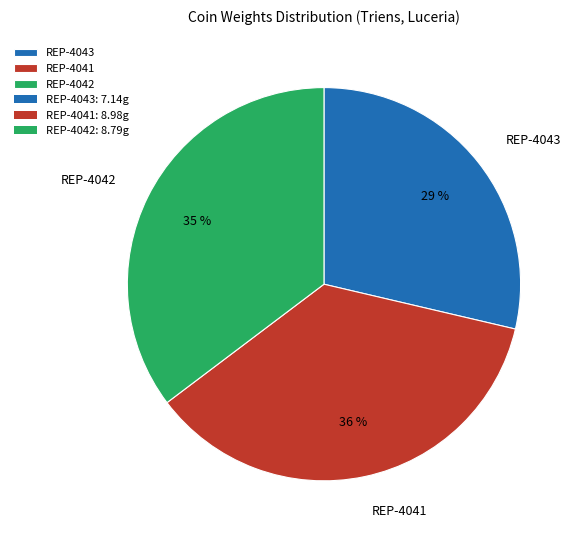

How many segments does this pie chart have?

3